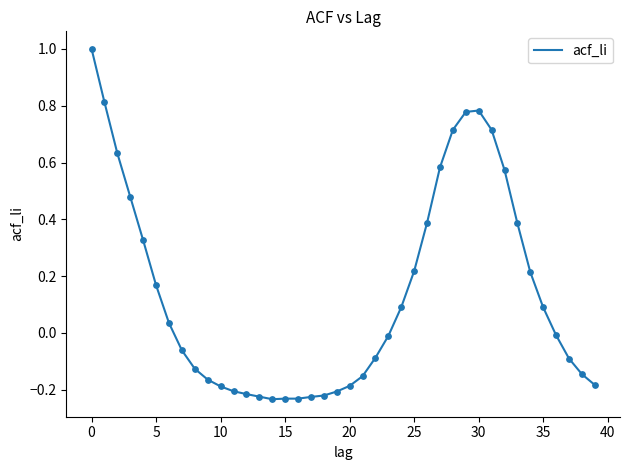

What is the maximum value shown in the chart?

1.0